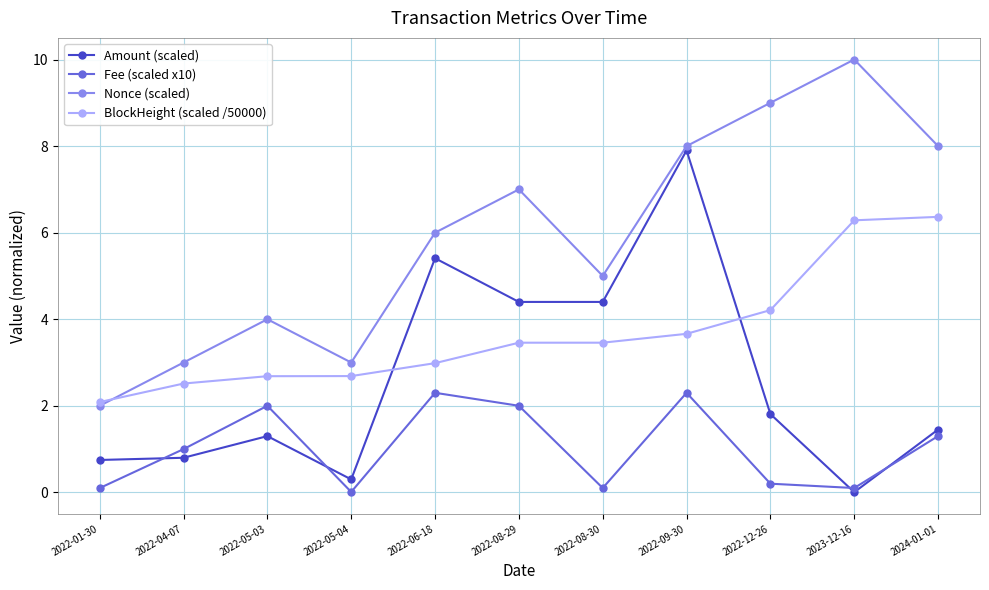

Where does the Amount (scaled) series first go above 1?

2022-05-03